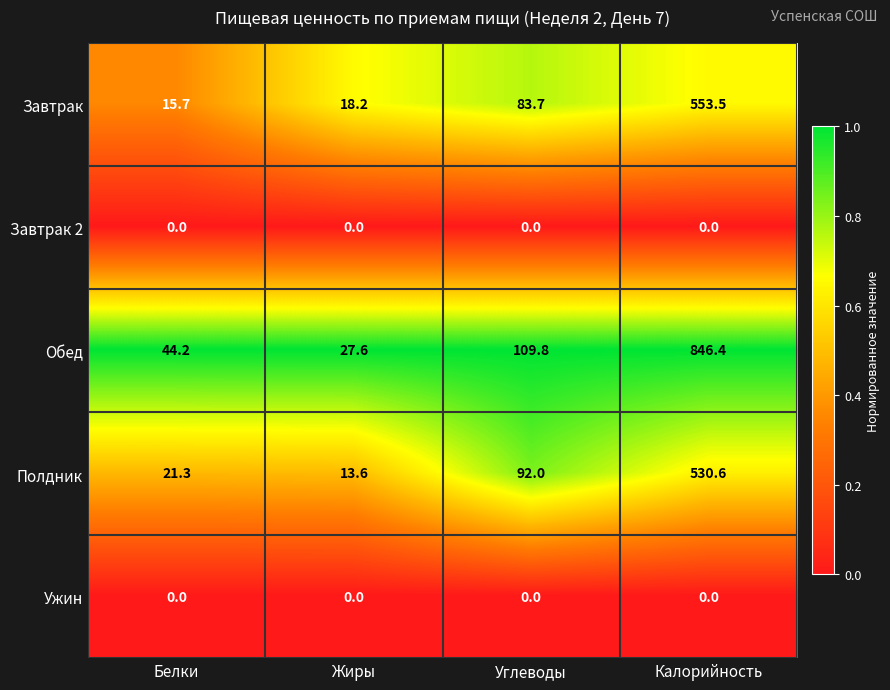

Reading left to right, what are all the values shown in this chart?

Завтрак: Белки=15.7	Жиры=18.2	Углеводы=83.7	Калорийность=553.5
Завтрак 2: Белки=0.0	Жиры=0.0	Углеводы=0.0	Калорийность=0.0
Обед: Белки=44.2	Жиры=27.6	Углеводы=109.8	Калорийность=846.4
Полдник: Белки=21.3	Жиры=13.6	Углеводы=92.0	Калорийность=530.6
Ужин: Белки=0.0	Жиры=0.0	Углеводы=0.0	Калорийность=0.0